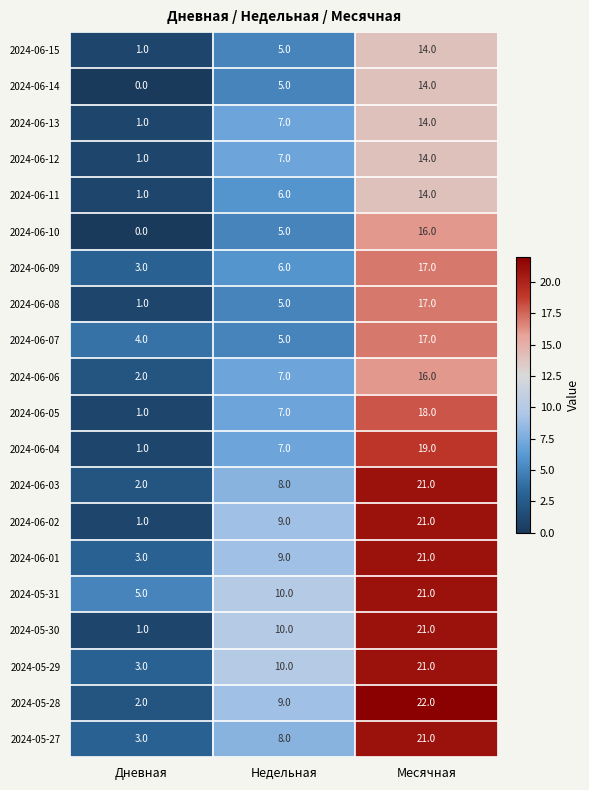

True or false: 2024-05-27 has a value of 7 at Месячная.

False